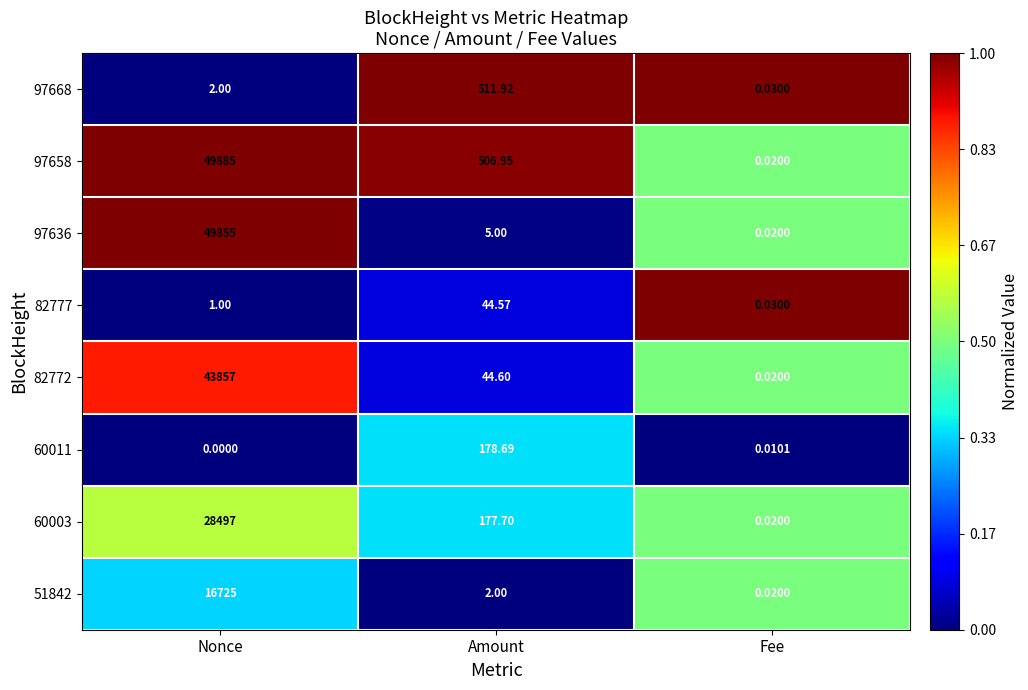

What is the total value across all series at Nonce?

188822.0